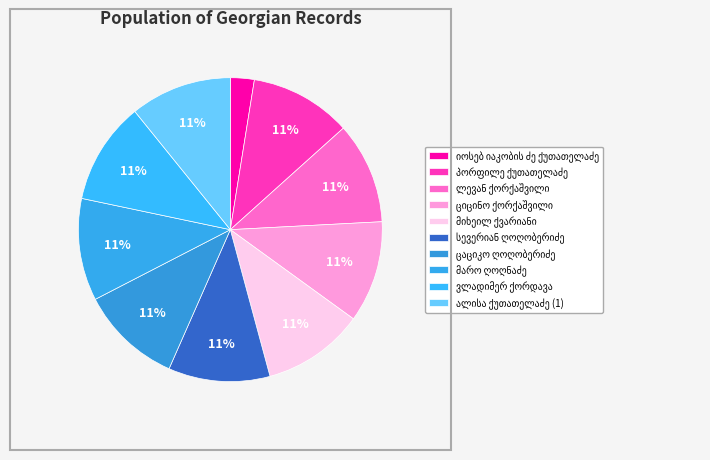

Which slice is the largest?

ვლადიმერ ქორდავა